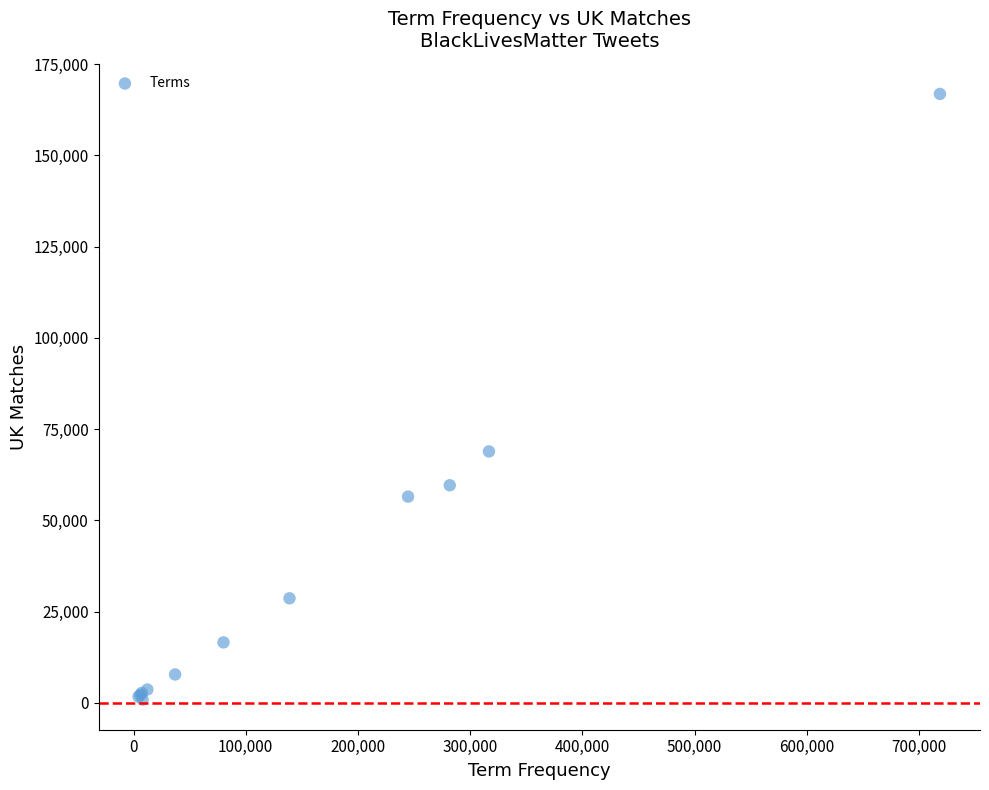

What Y value in the scatter plot is closest to 83860?

68860